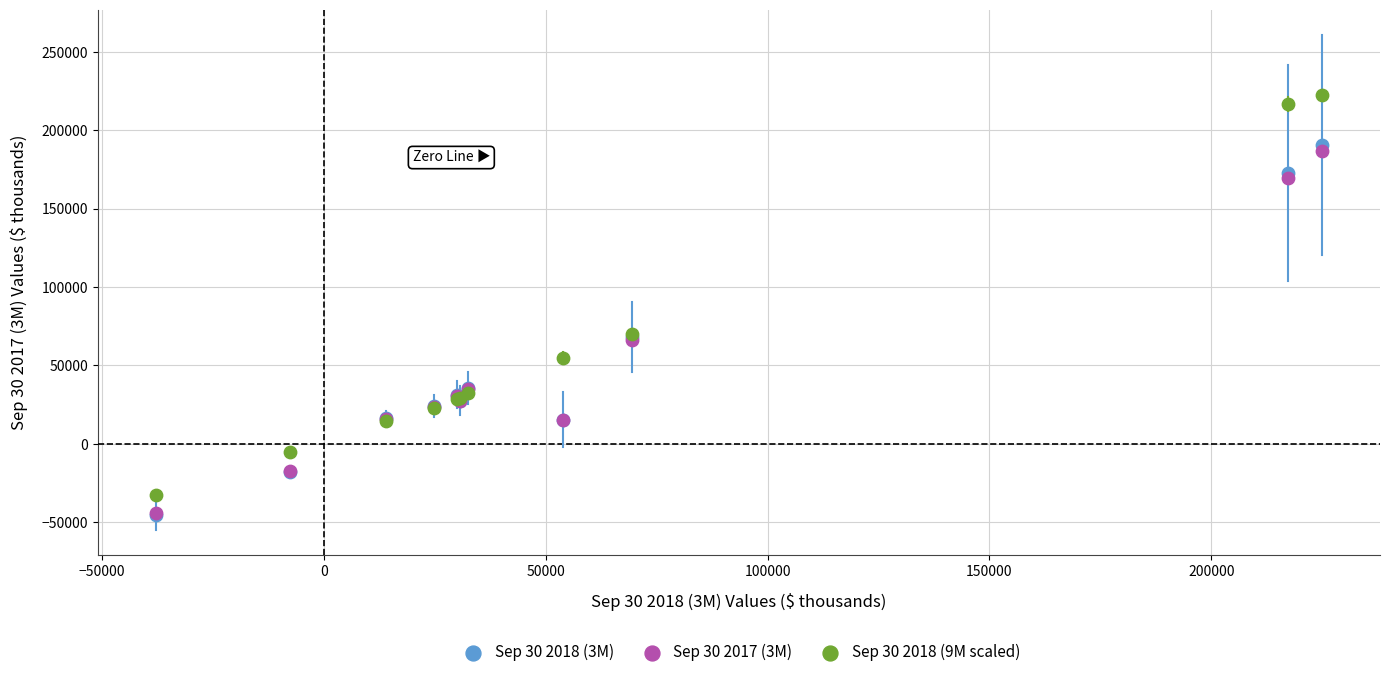

Which series contains the highest Y value?

Sep 30 2018 (9M scaled)